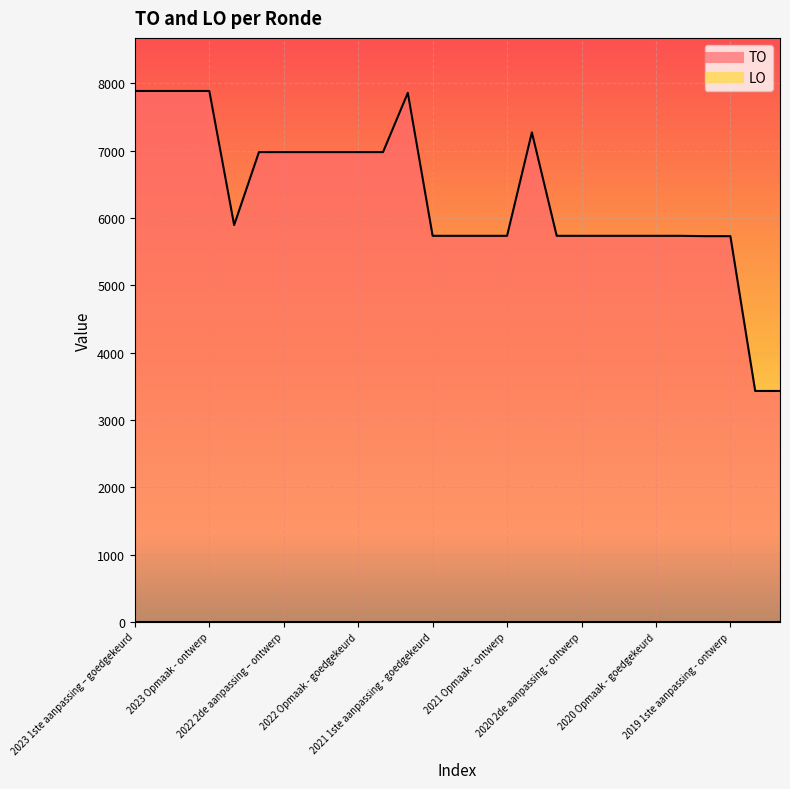

Reading right to left, what are all the values shown in this chart?

3430	3430	5730	5730	5735	5735	5735	5735	5735	5735	7272	5735	5735	5735	5735	7859	6979	6979	6979	6979	6979	6979	5895	7887	7887	7887	7887